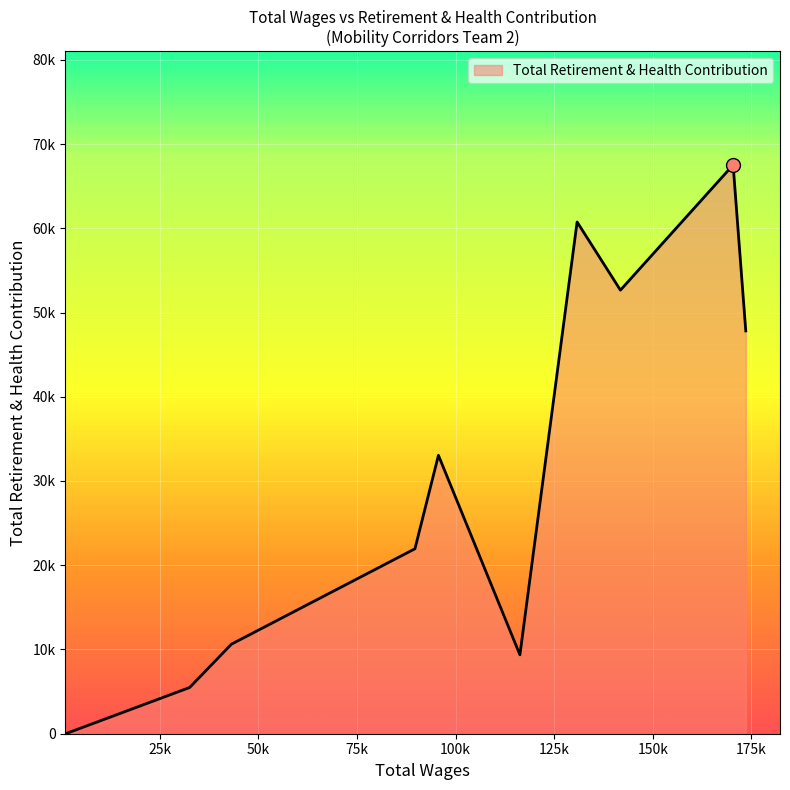

What is the difference between the maximum and second lowest values?

62030